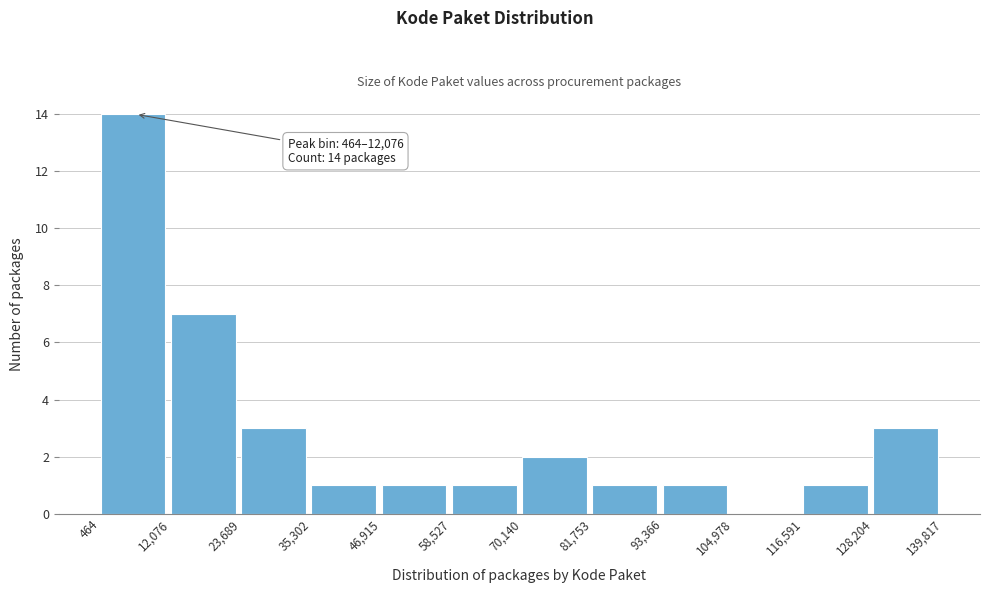

Which range on the x-axis has the tallest bar?

464 to 12,076